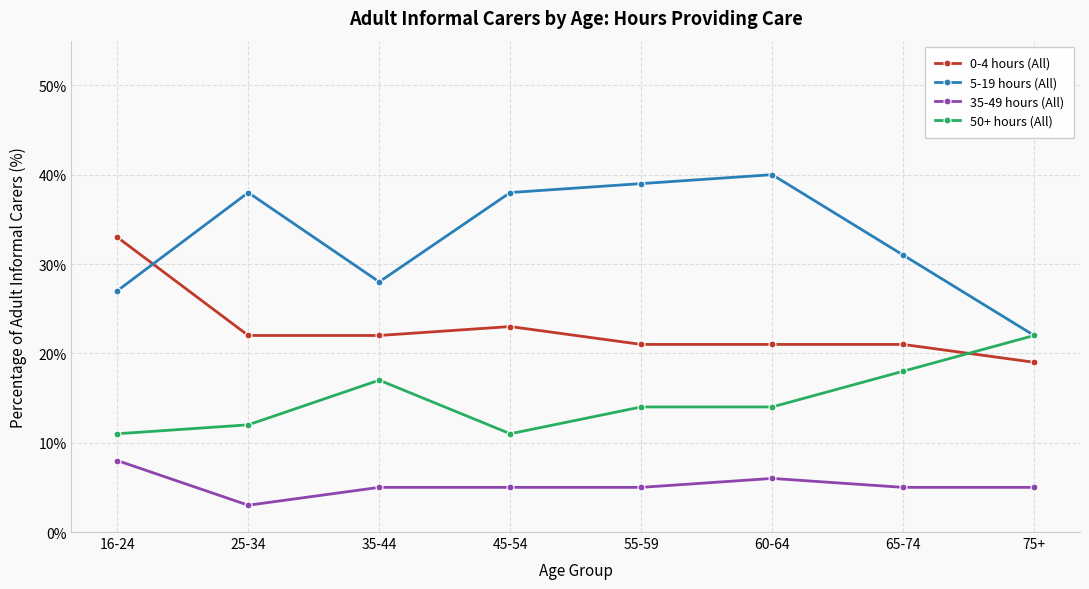

How many interior local valleys does the 5-19 hours (All) series have?

1